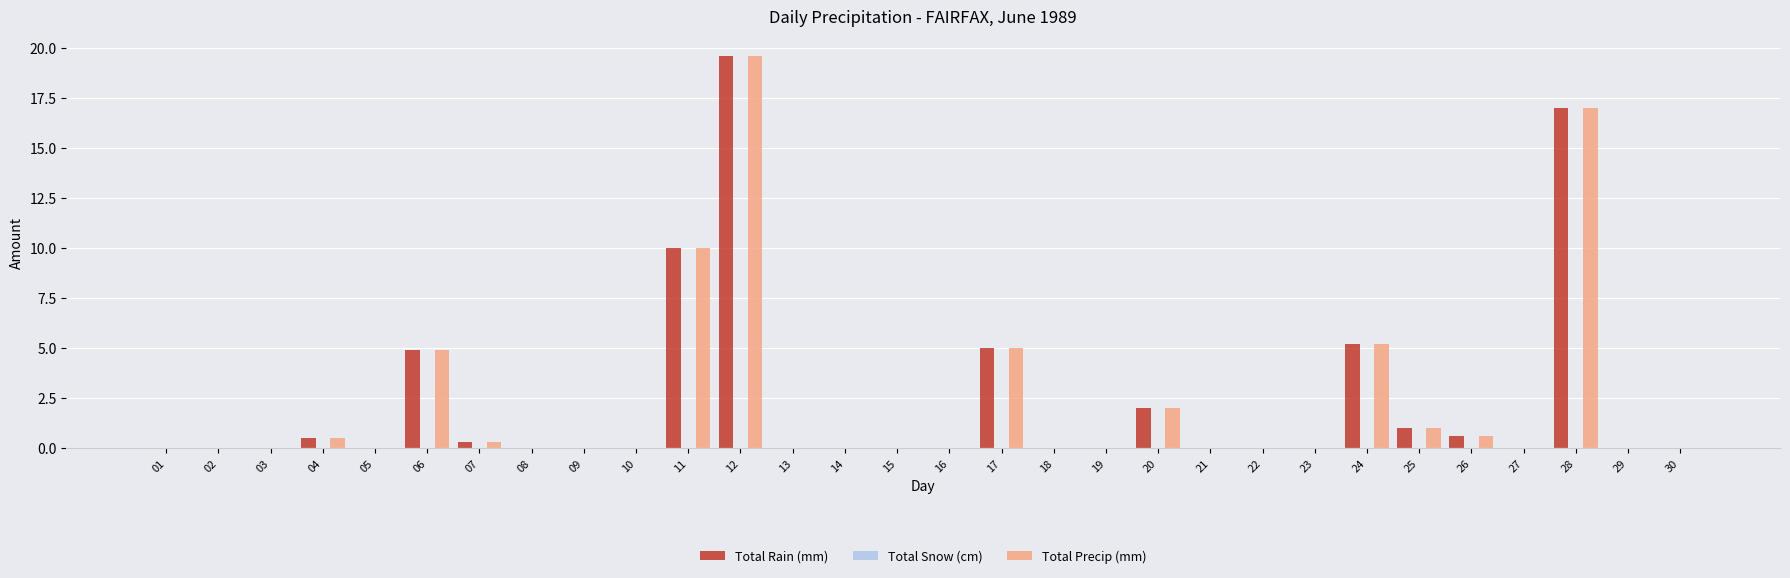

The Total Precip (mm) series shows 0.0 at 14. True or false?

True